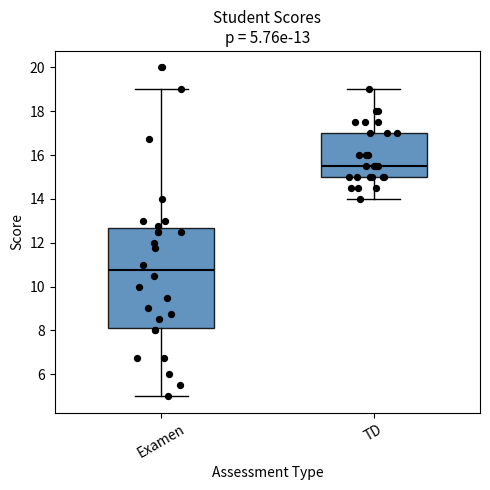

Which box has the highest median line?

TD